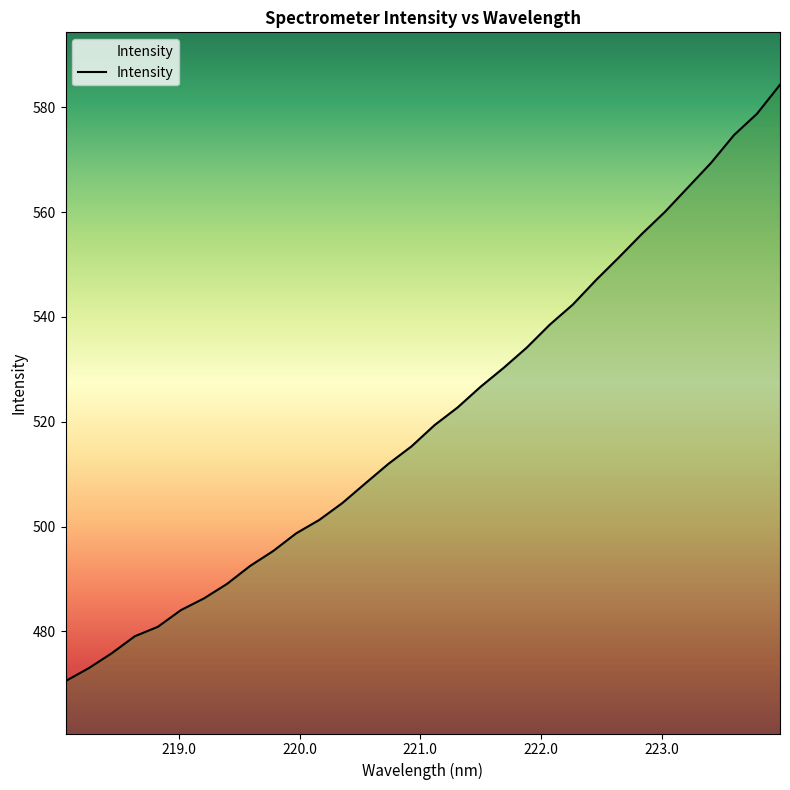

What is the smallest value displayed?

470.5